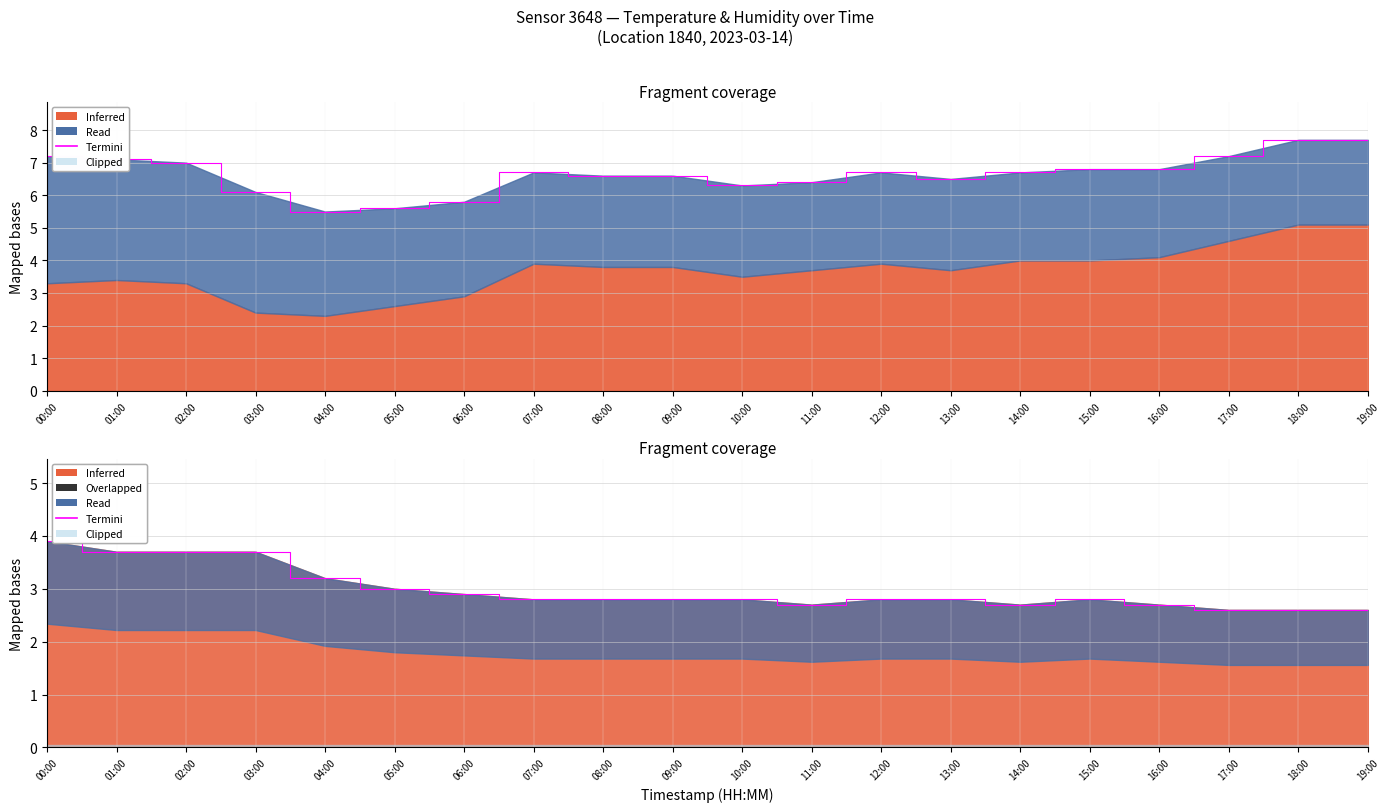

True or false: the data shows 4.0 at 05:00.

False